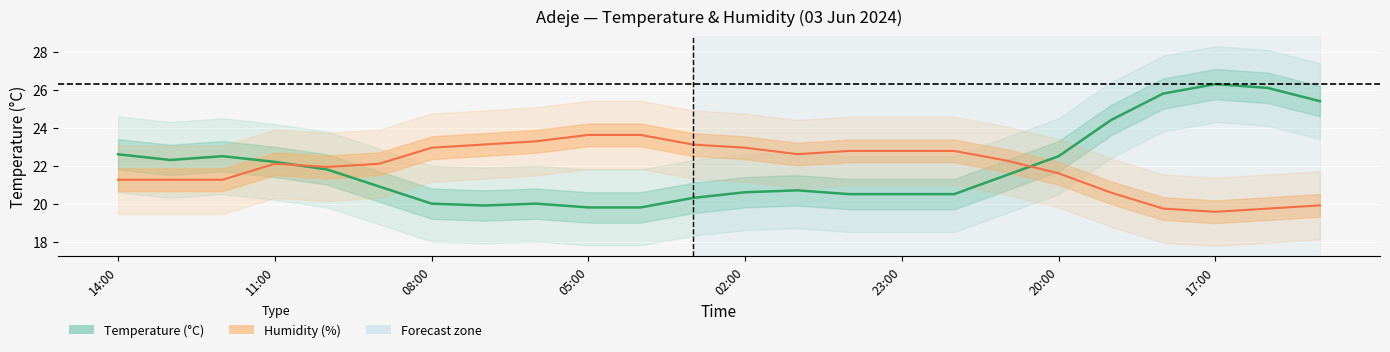

In Humidity (%), how many points are lower than both neighbors (excluding endpoints)?

3